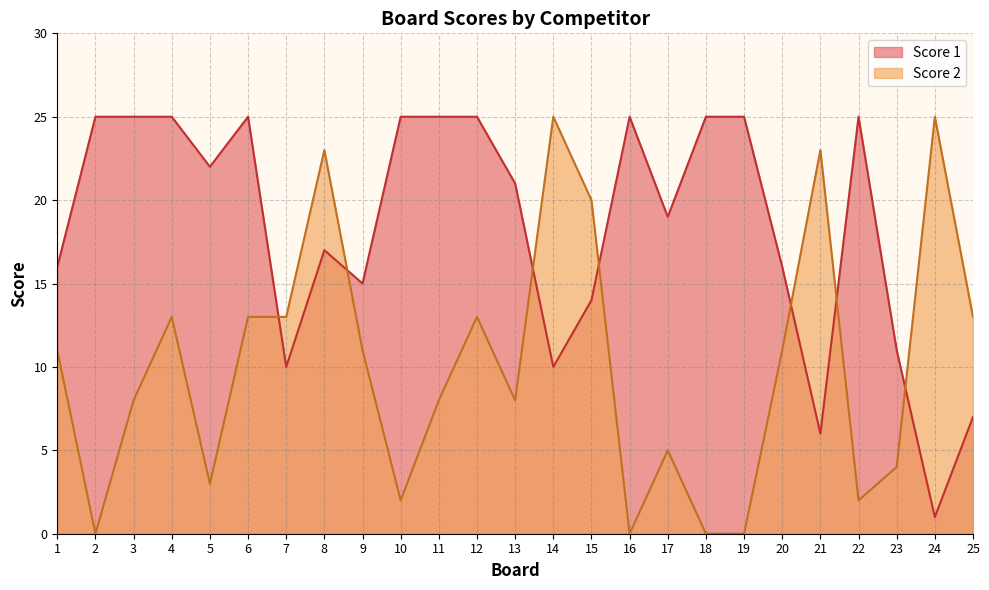

How many interior local valleys does the Score 2 series have?

6